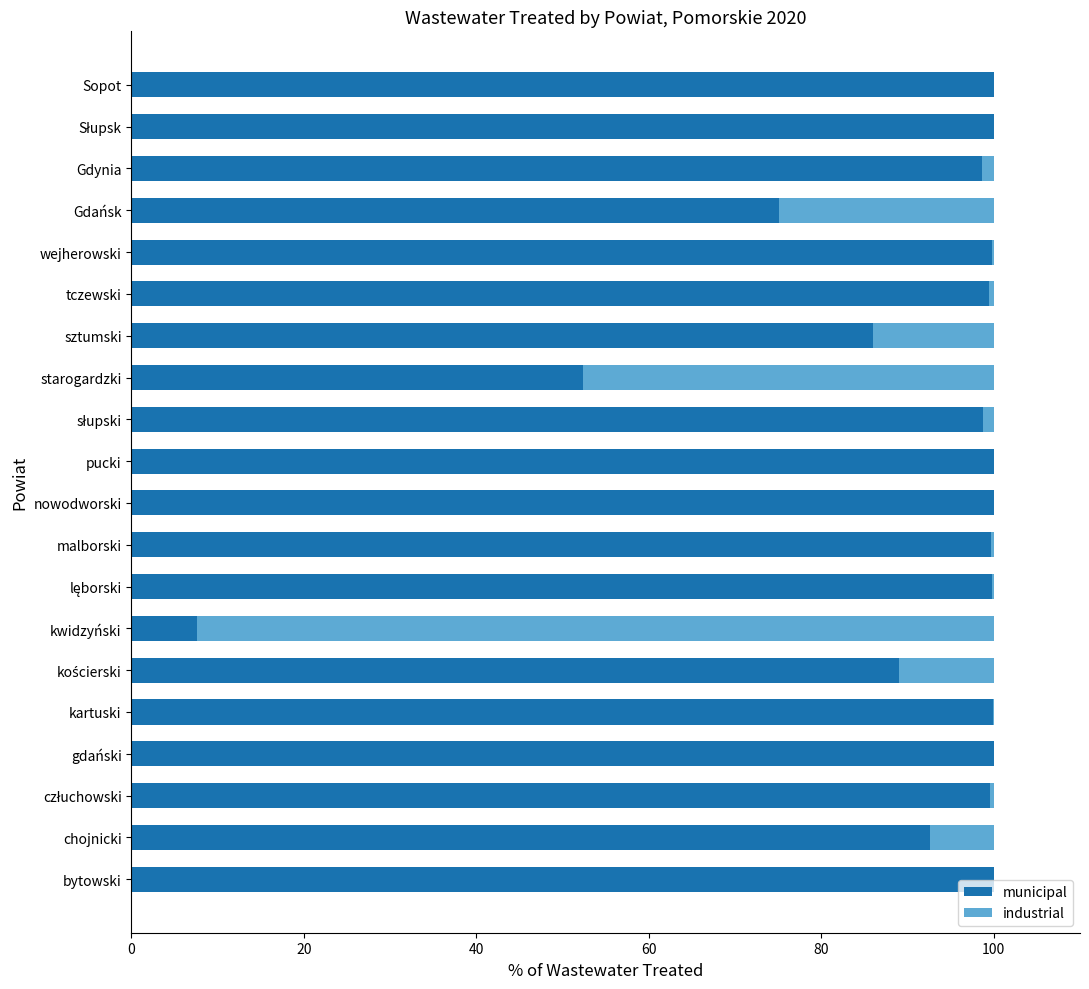

How many data points does each series have?

20